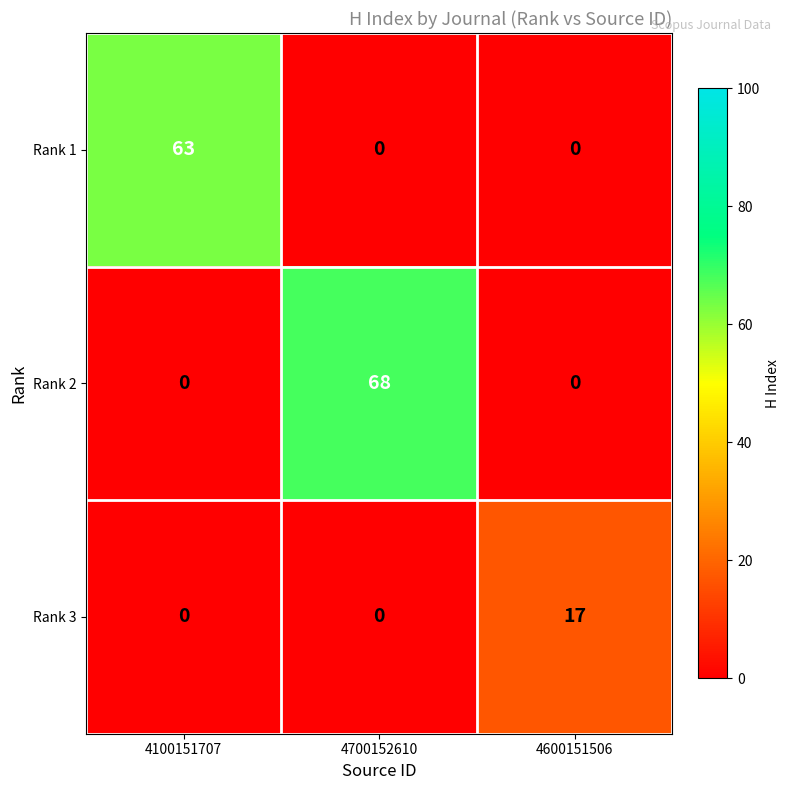

The value of Rank 2 at 4100151707 is 0. True or false?

True